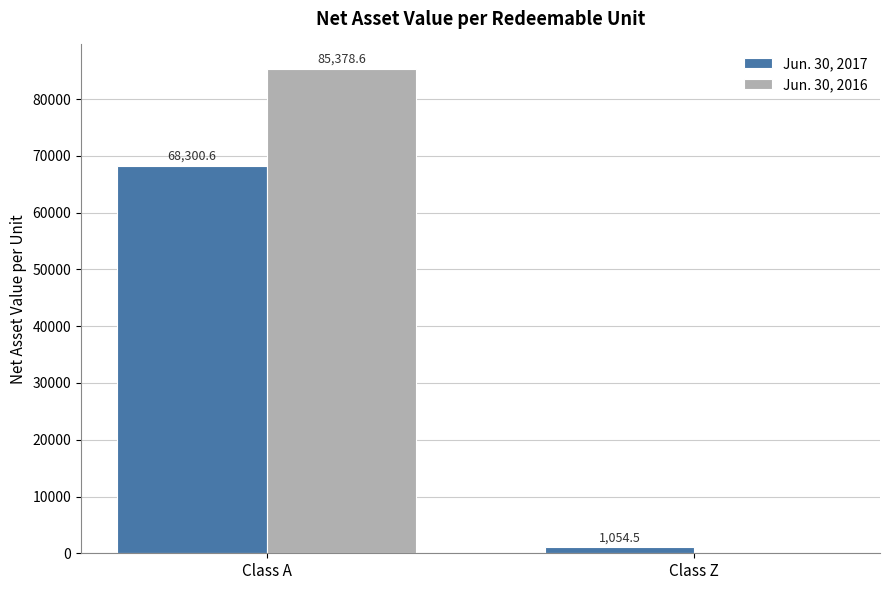

The Jun. 30, 2016 series shows 0.0 at Class Z. True or false?

True